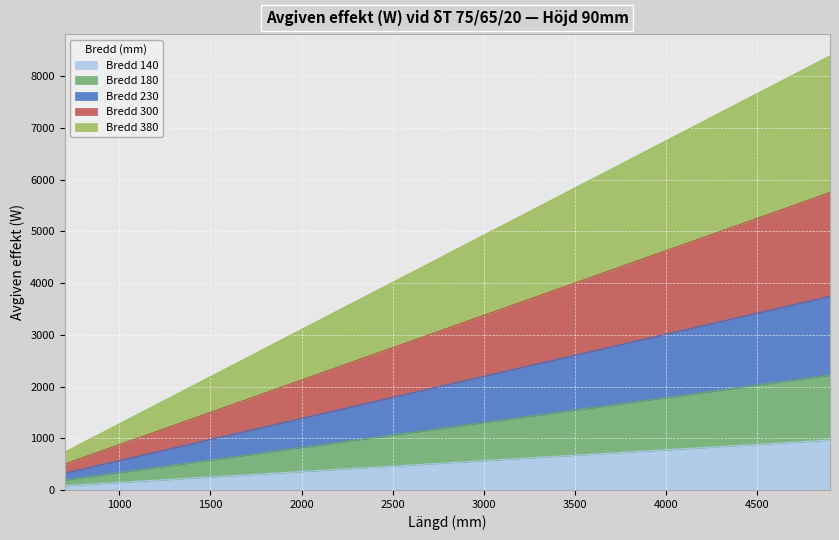

Which series has the largest total across all categories?

Bredd 380